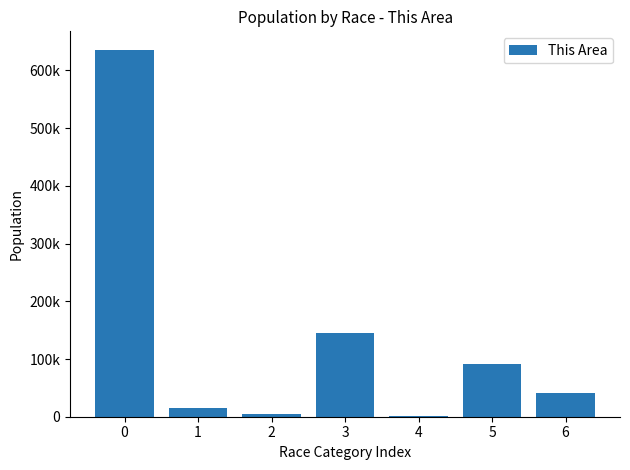

Between 3 and 2, which is larger?

3